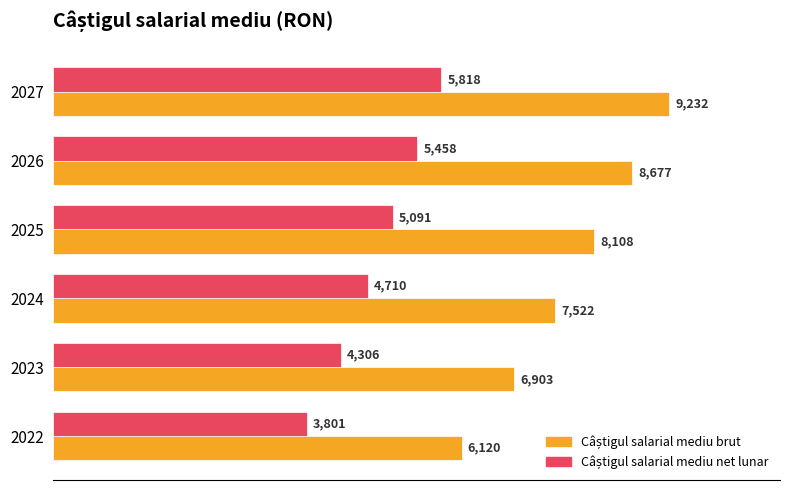

What is the difference between the highest and lowest values at 2027?

3414